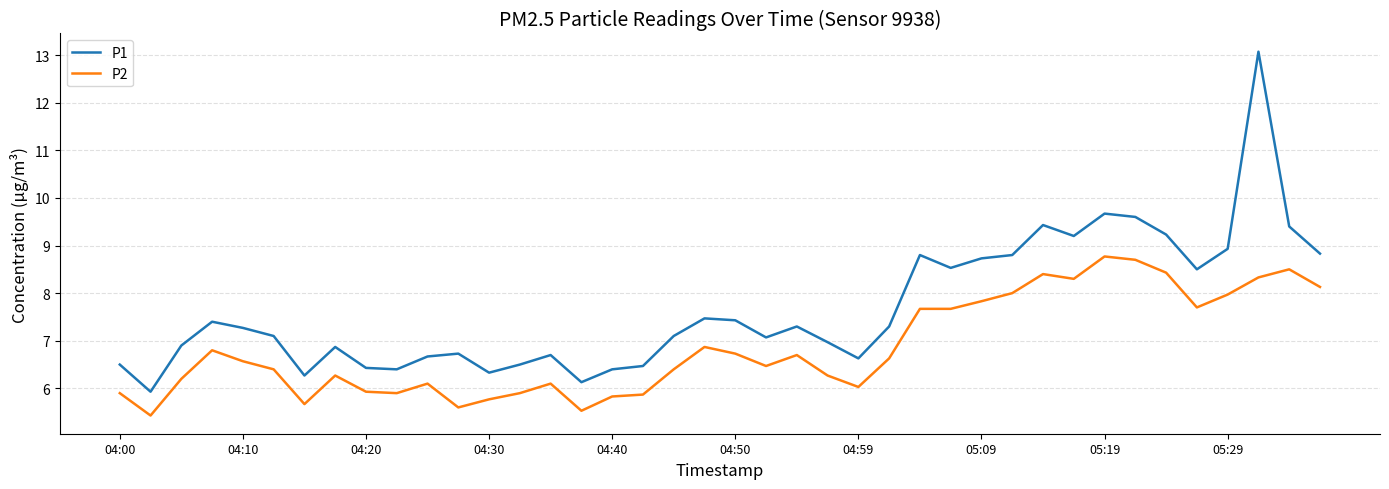

List the series in order of their overall mean, lowest first.

P2, P1